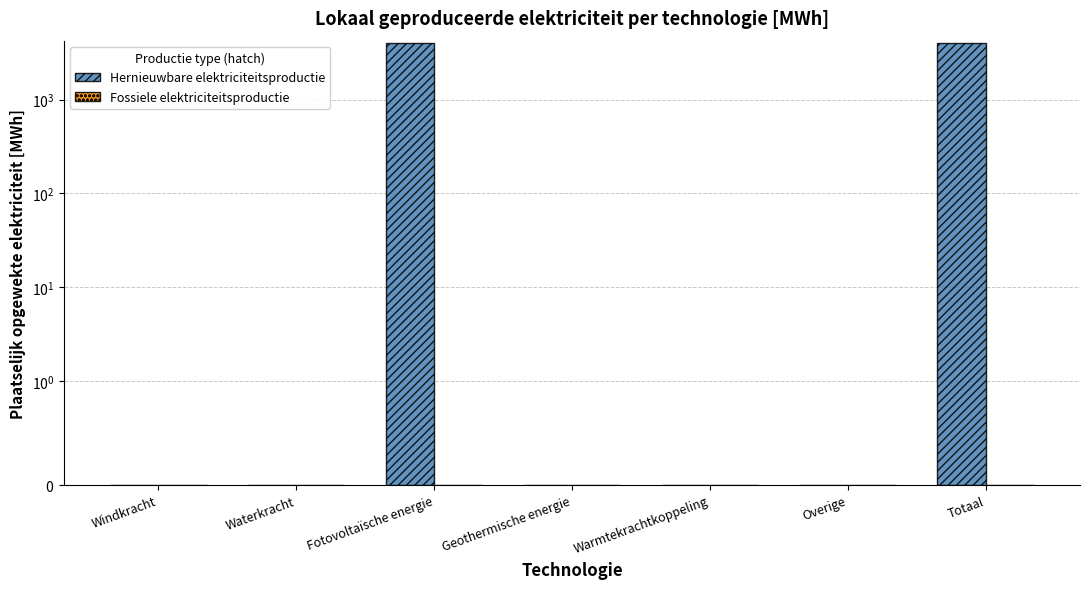

What is the difference between the highest and lowest values at Totaal?

4064.9